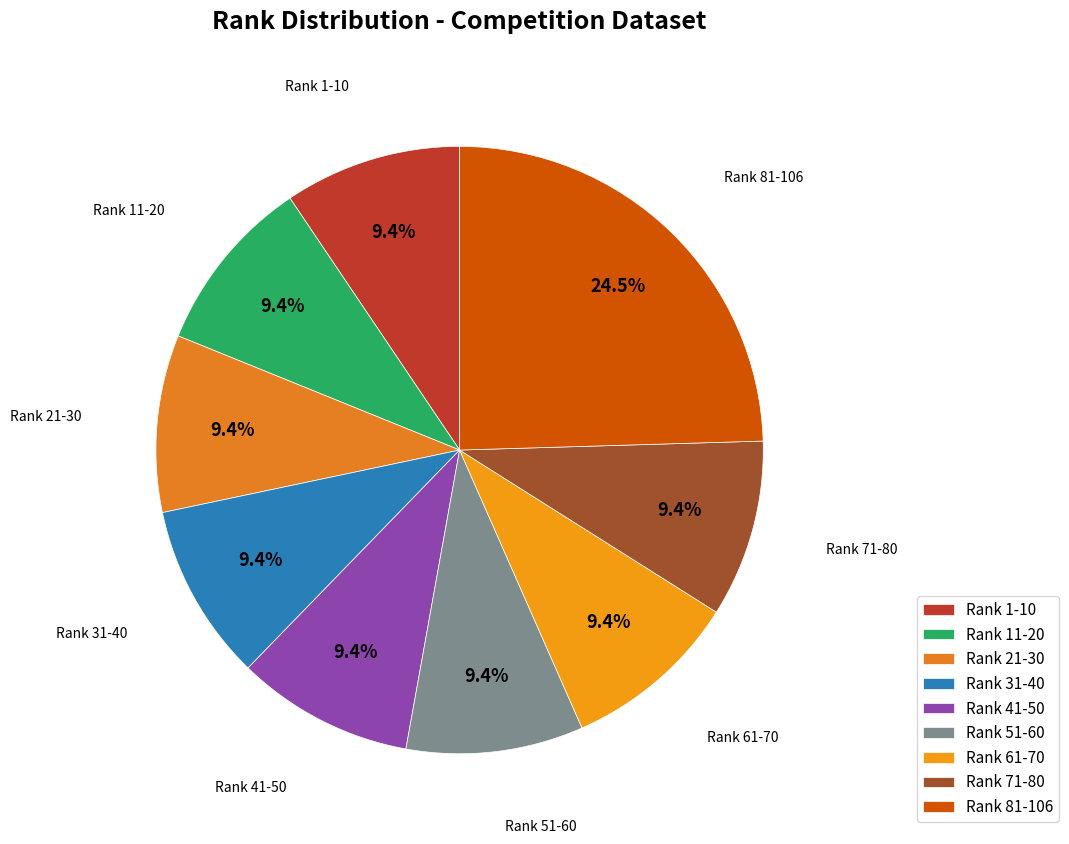

What portion of the pie excludes Rank 51-60?

90.6%